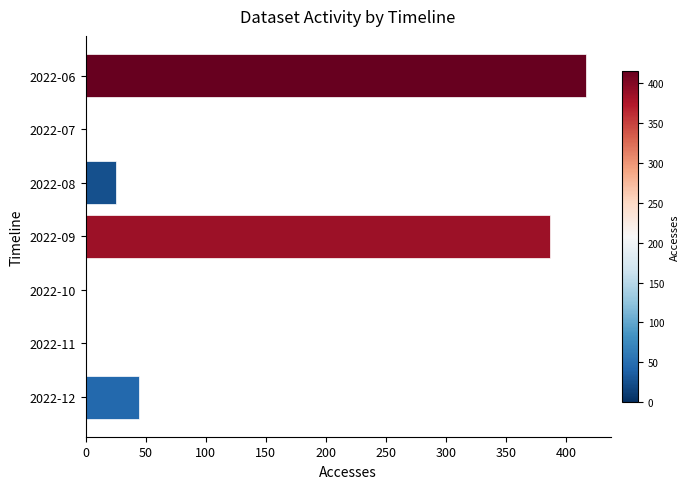

Does the chart contain stacked bars?

No